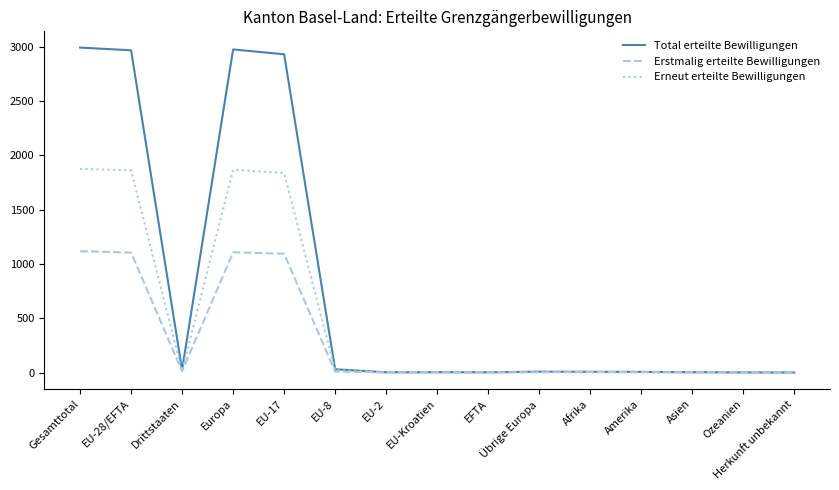

Rank the series by their average value, from lowest to highest.

Erstmalig erteilte Bewilligungen, Erneut erteilte Bewilligungen, Total erteilte Bewilligungen